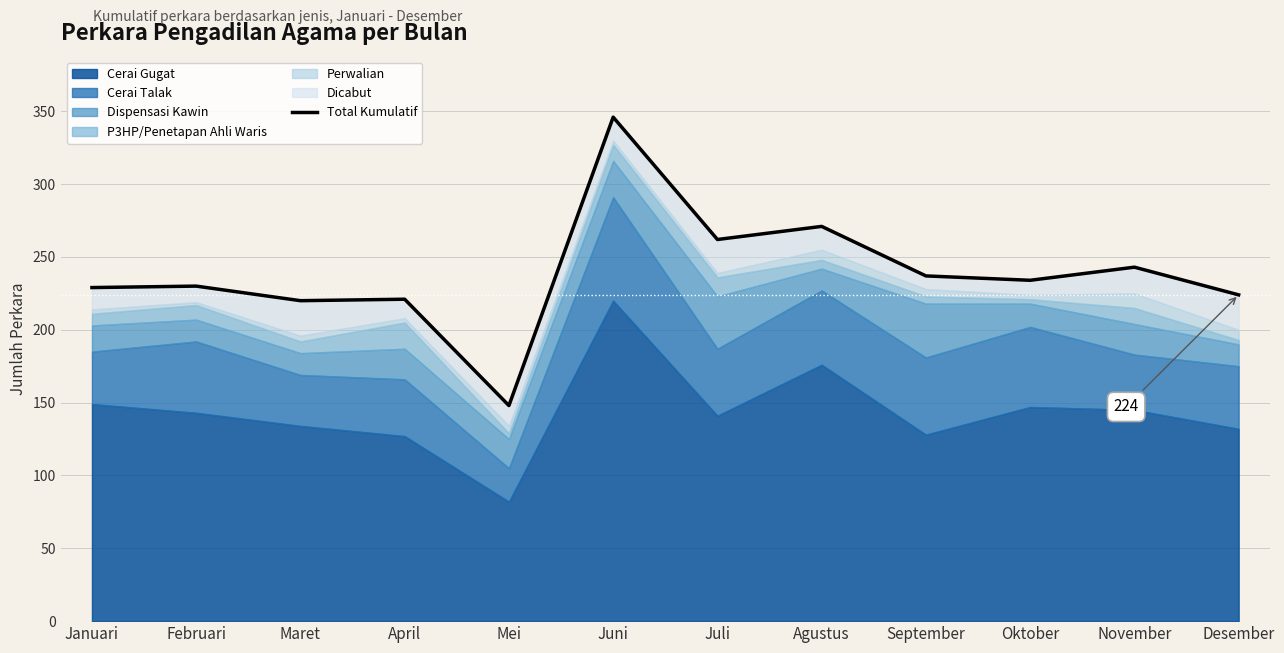

List the labels in order of value, largest first.

Juni, Agustus, Juli, November, September, Oktober, Februari, Januari, Desember, April, Maret, Mei